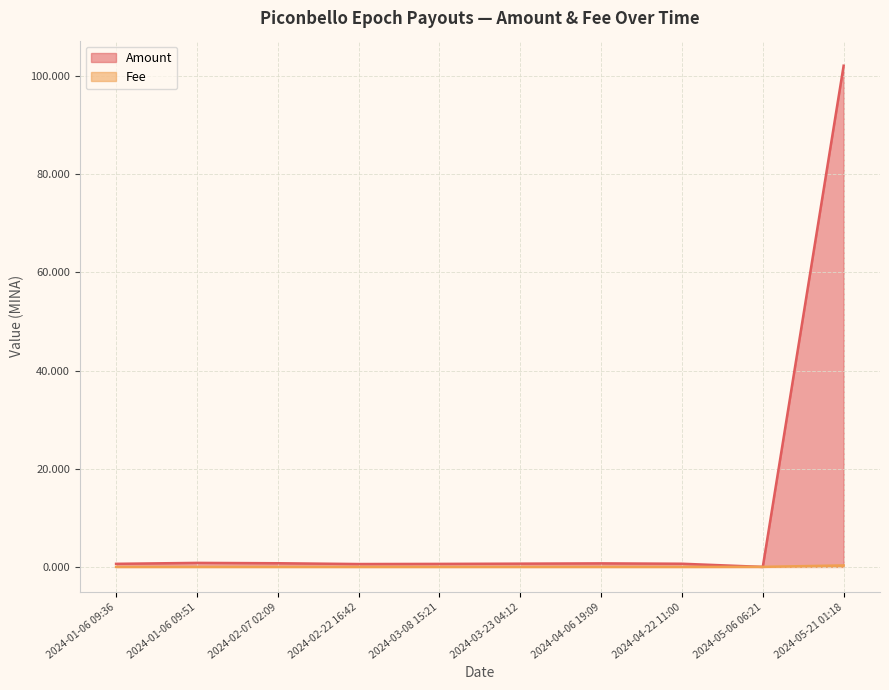

Reading left to right, list all the values displayed in this chart.

Amount: 0.6	0.8	0.7	0.6	0.6	0.7	0.7	0.6	0.0	102.1
Fee: 0.0	0.0	0.0	0.0	0.0	0.0	0.0	0.0	0.0	0.3